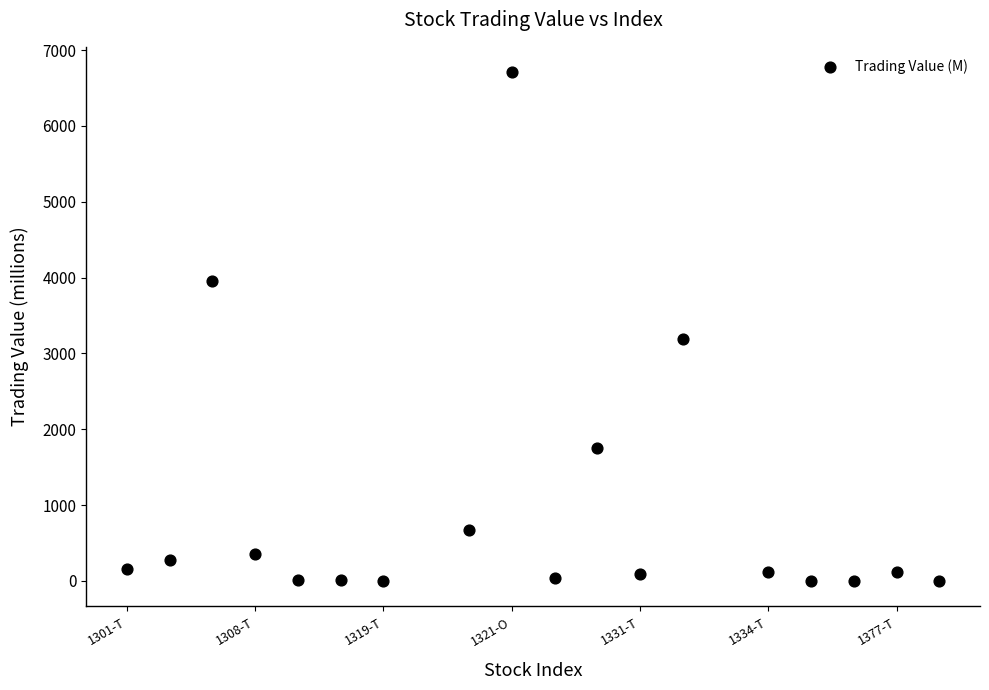

What Y value in the scatter plot is closest to 3353?

3187.6